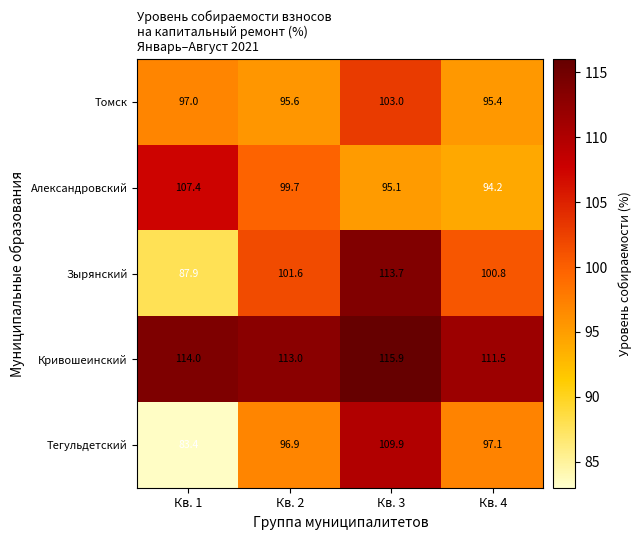

What is the approximate value of Александровский at Кв. 1?

107.4